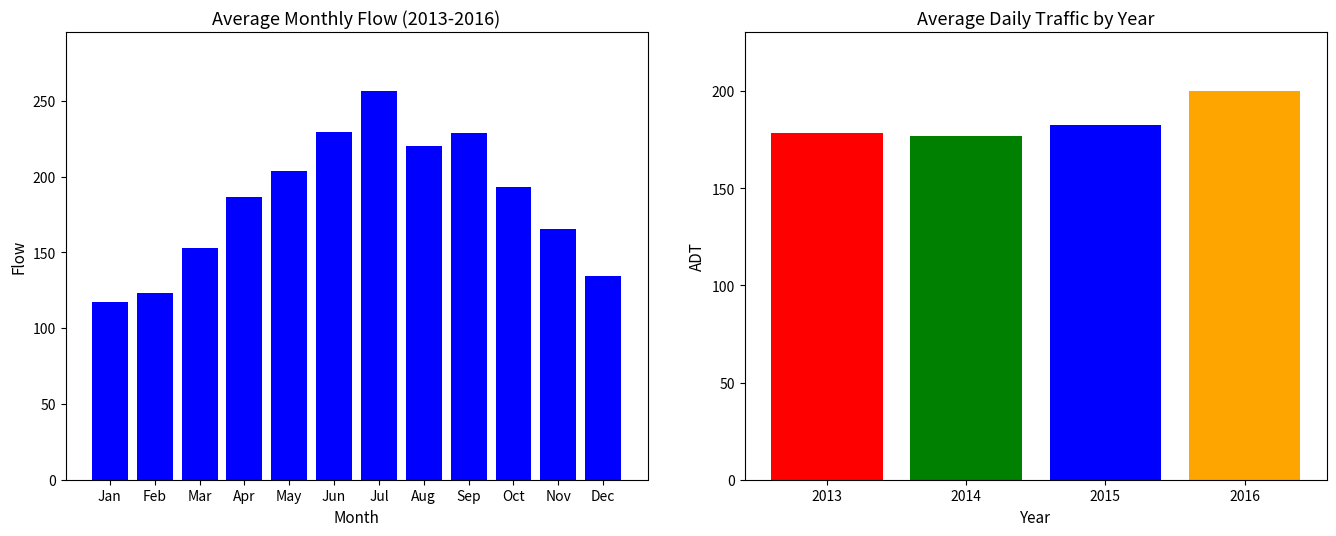

Where does the data first go above 193?

May